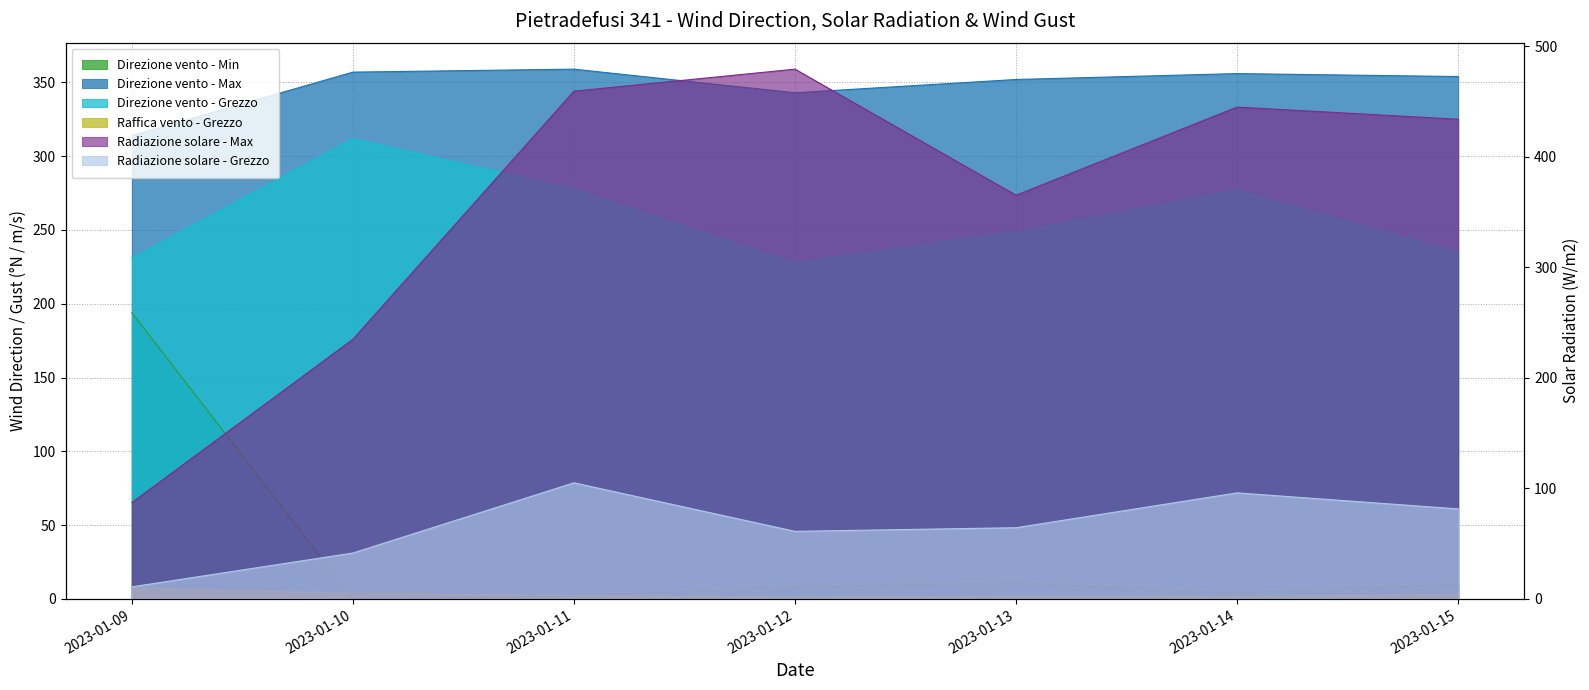

At how many categories does at least one series exceed 258?

7